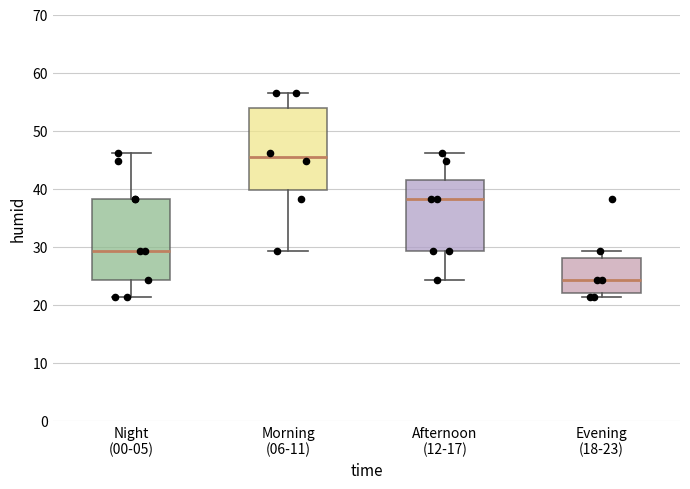

Reading left to right, read every box against the y-axis: the position of its median line, the range the box covers, and the ends of its whiskers. The values are not printed on the chart, so give them approximately, as read against the axis.

Night (00-05): median 29, box 24 to 38, whiskers 21 to 46
Morning (06-11): median 45, box 40 to 54, whiskers 29 to 57
Afternoon (12-17): median 38, box 29 to 41, whiskers 24 to 46
Evening (18-23): median 24, box 22 to 28, whiskers 21 to 29